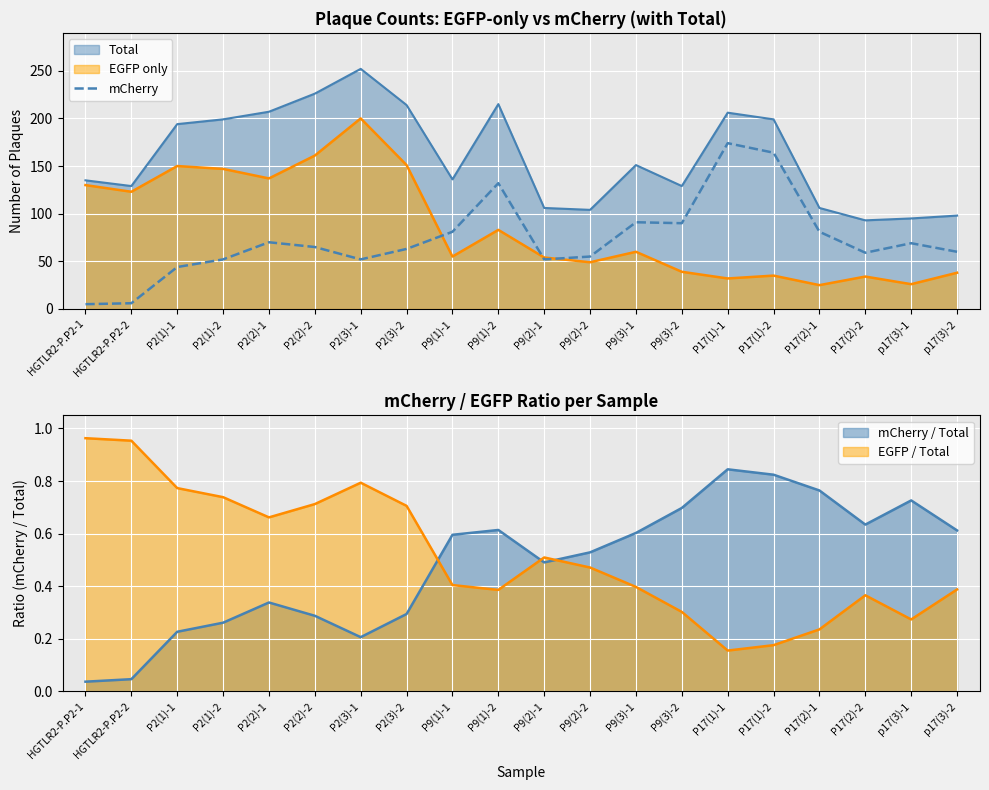

What is the label of the 7th point from the left?

P2(3)-1